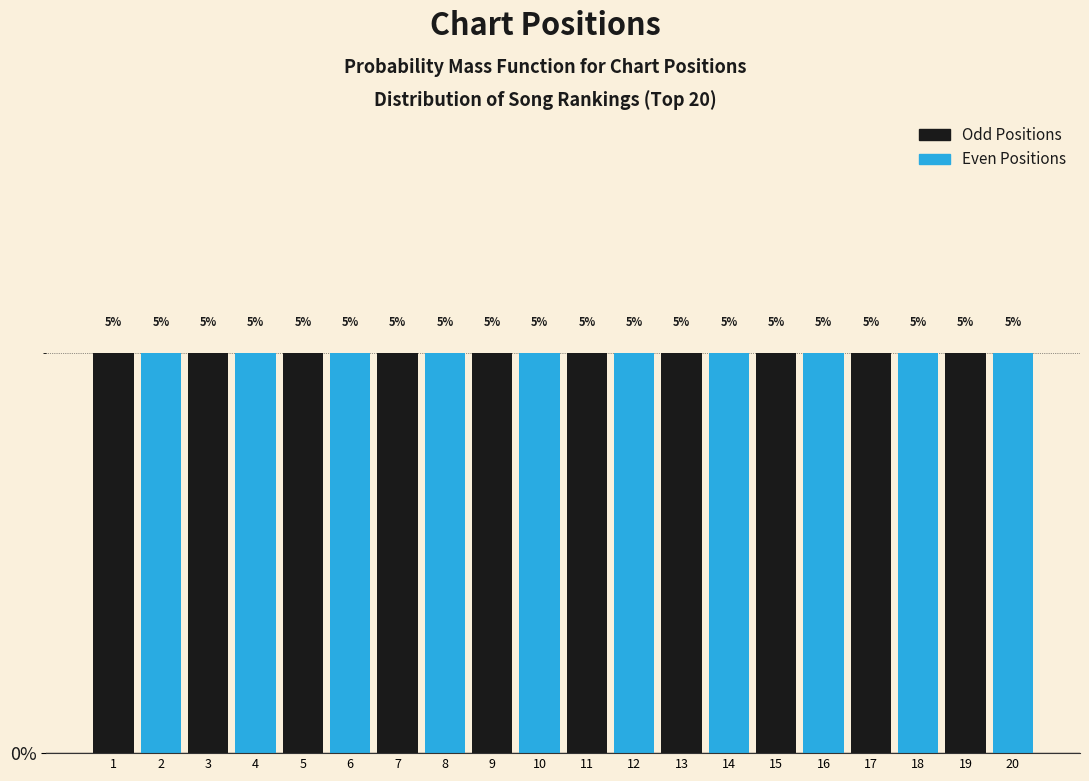

How tall is the bar that spans 15.5 to 16.5 on the x-axis?

5